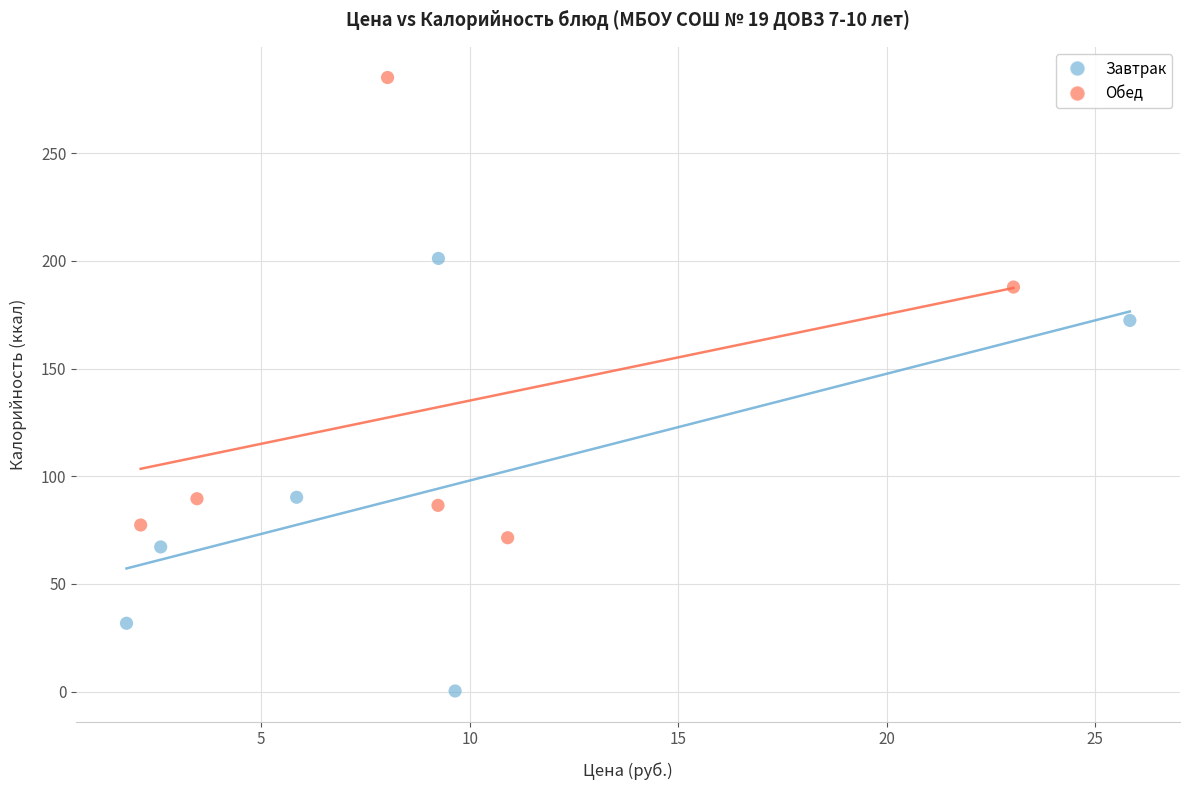

Which series contains the lowest Y value?

Завтрак